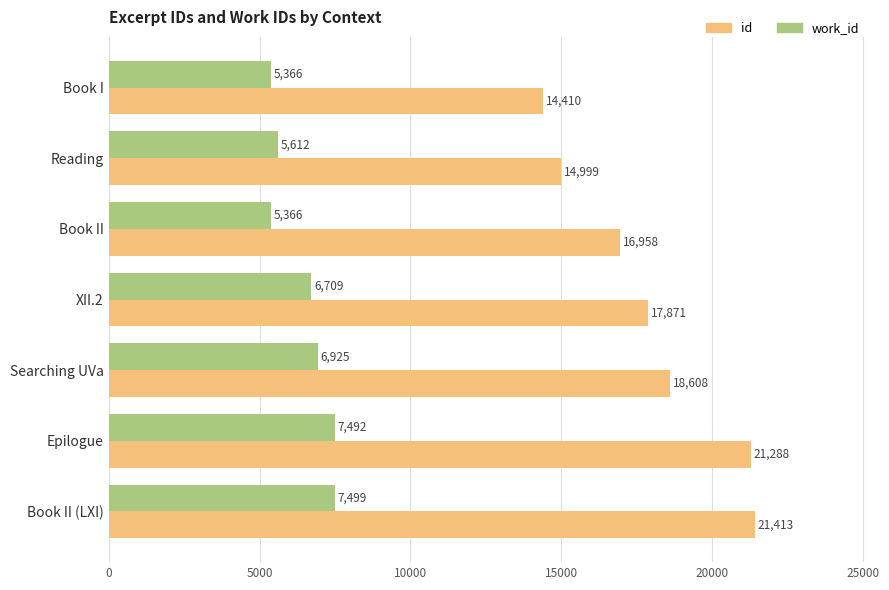

The value of work_id at Book II is 5366. True or false?

True